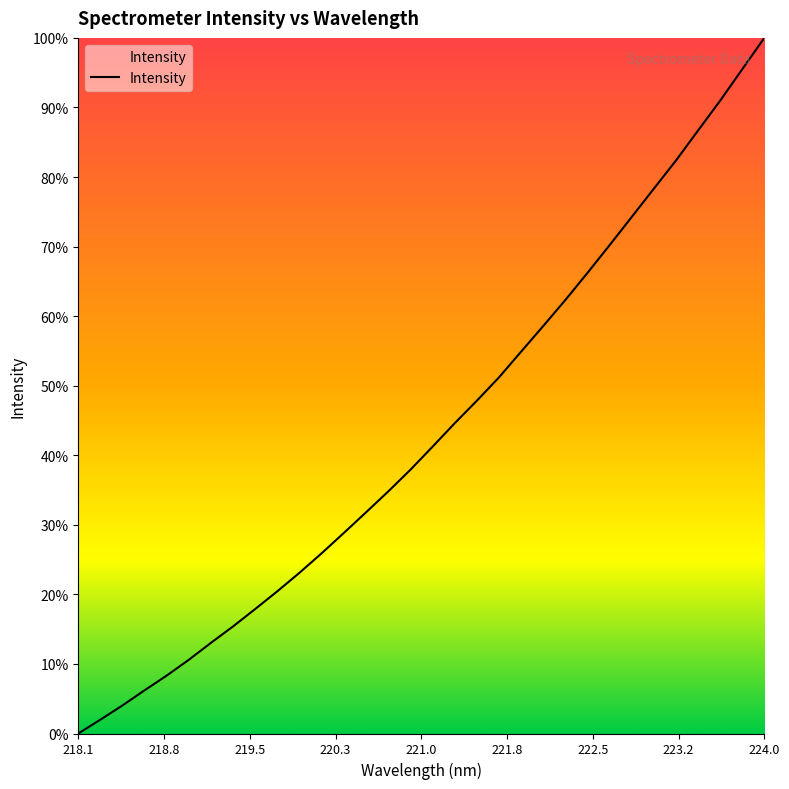

Is this an area chart (filled region under the line)?

Yes